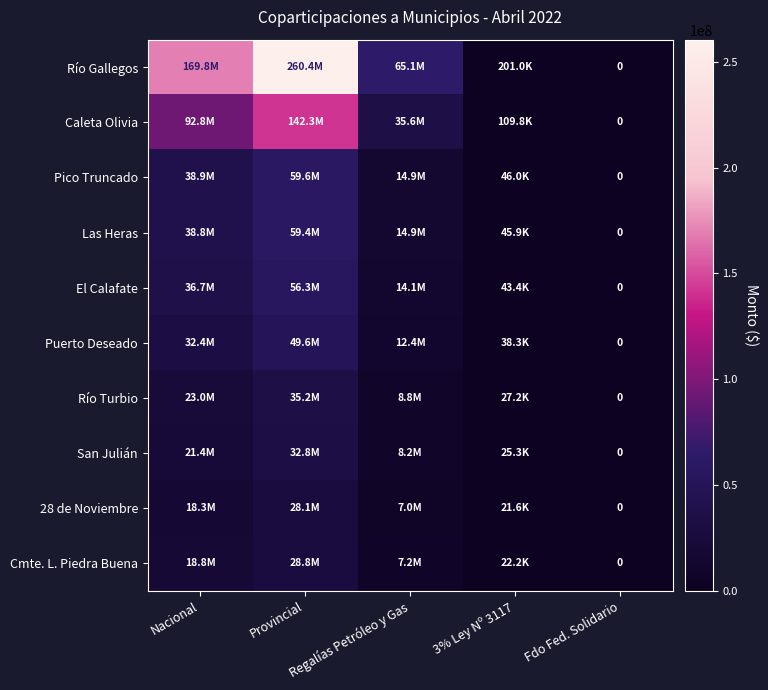

The value of Río Turbio at Nacional is 30518197.0. True or false?

False